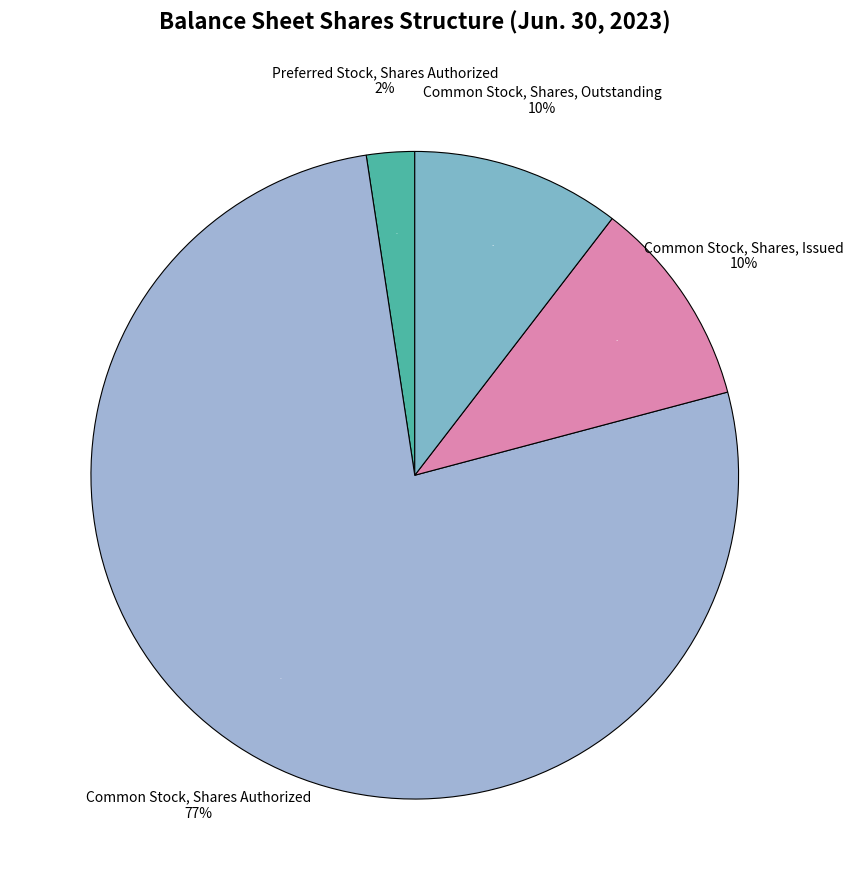

Which category accounts for the majority?

Common Stock, Shares Authorized